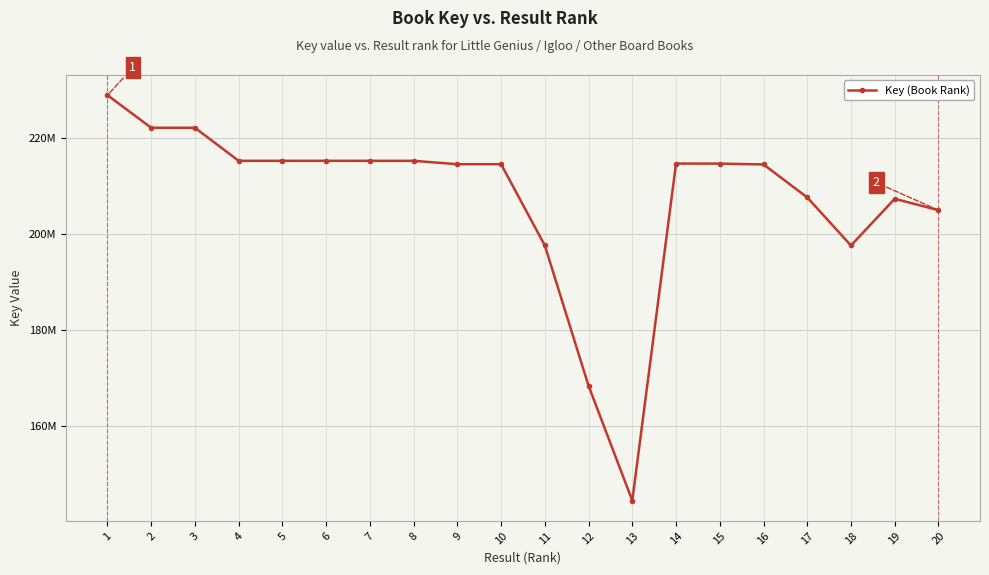

What is the change in value from 5 to 9?

-703784